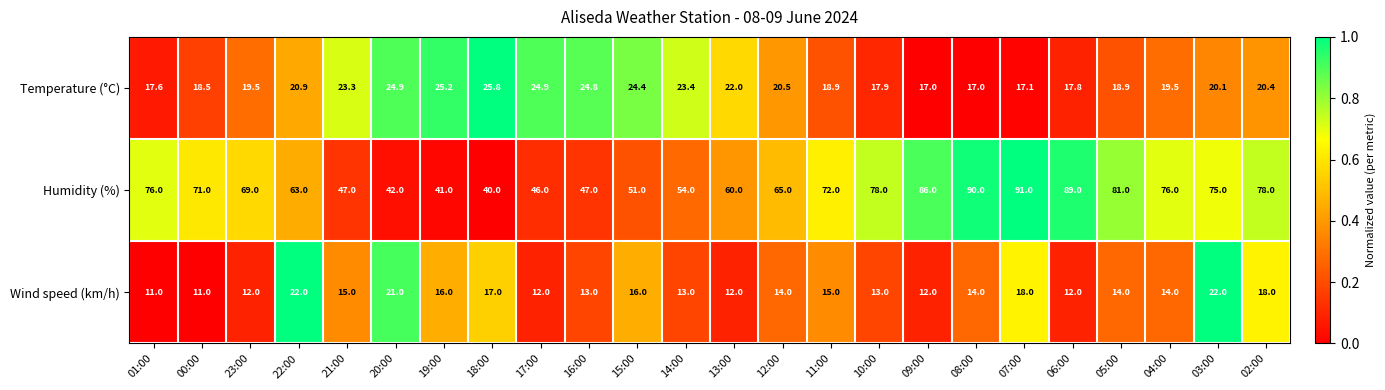

At how many categories does at least one series exceed 19?

24